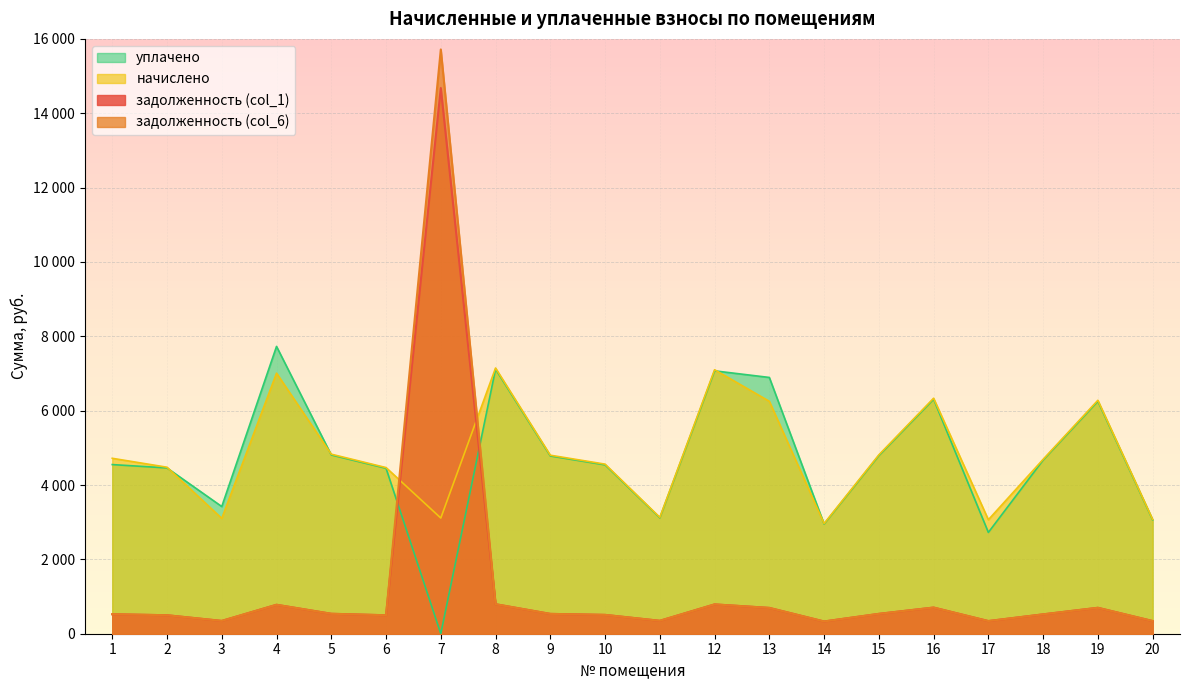

Which series has the widest spread of values?

задолженность (col_6)